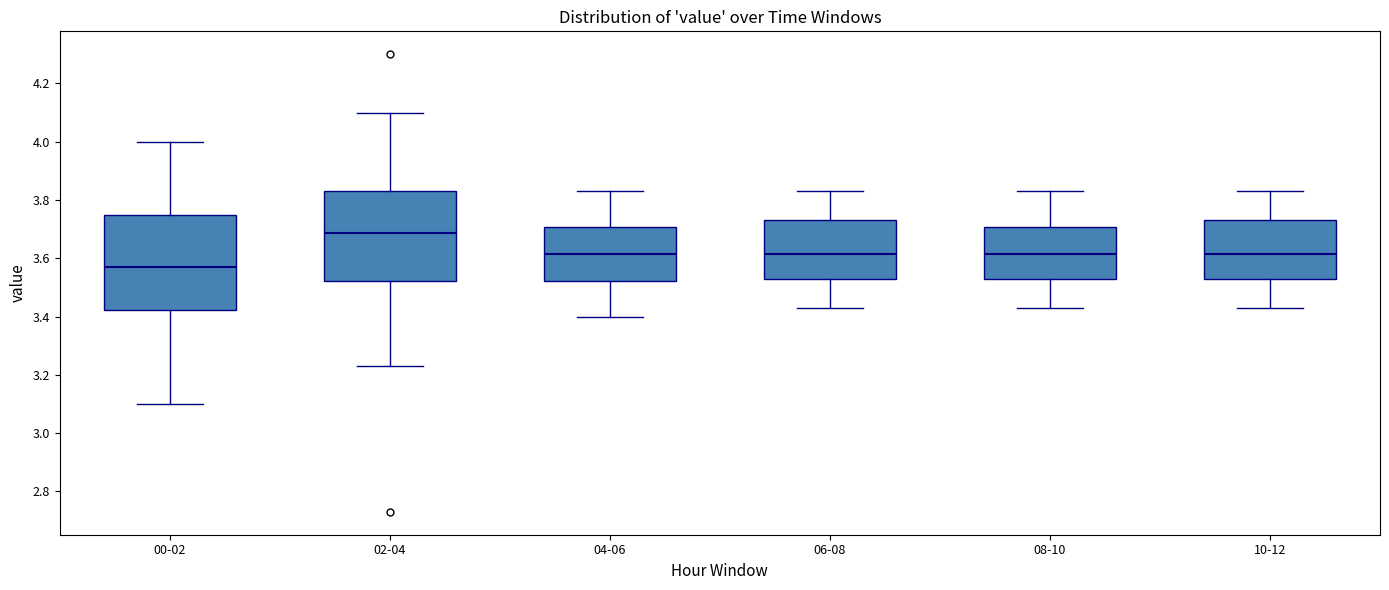

Where does the median line of the box for 06-08 sit on the y-axis? The values are not printed on the chart, so give them approximately, as read against the axis.

3.62